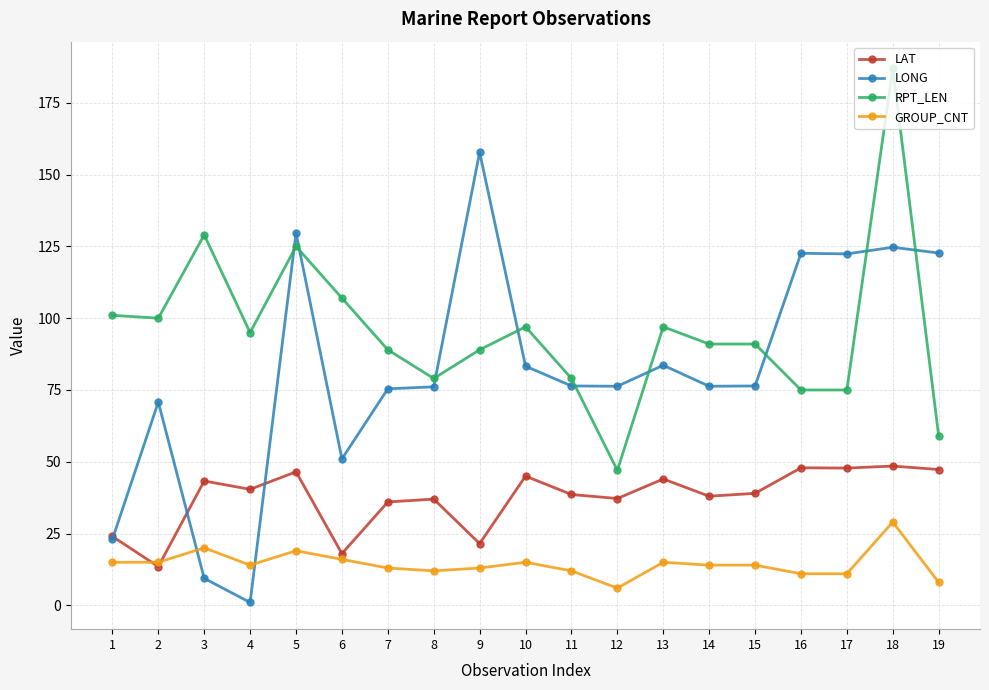

Is the value of GROUP_CNT at 10 greater than the value of LAT at 7?

No